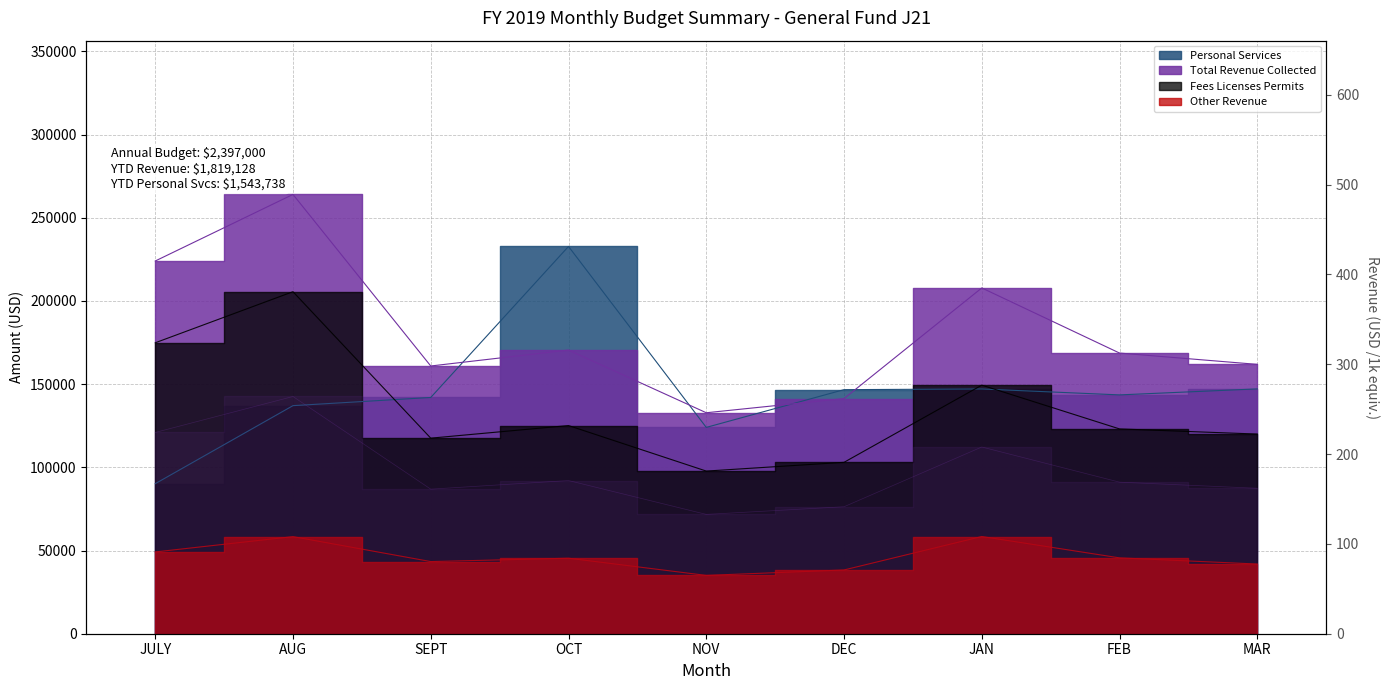

At how many categories does at least one series exceed 89485?

9